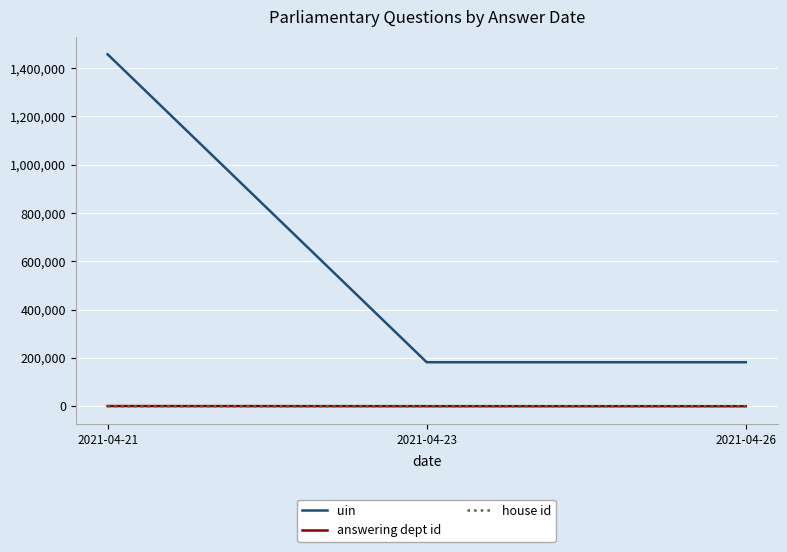

Which series changed the most between 2021-04-21 and 2021-04-26?

uin